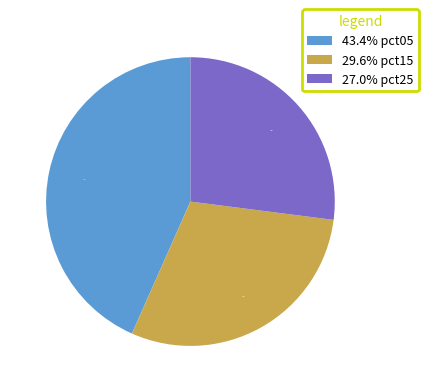

Does any single category account for the majority?

No